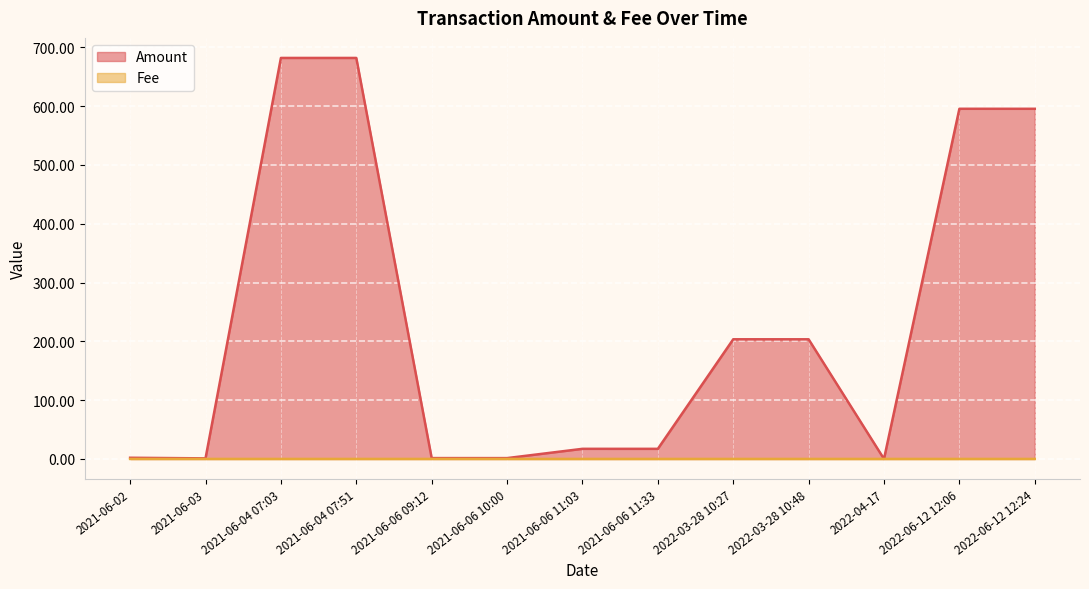

After their last crossing, which series has the higher values: Fee or Amount?

Amount